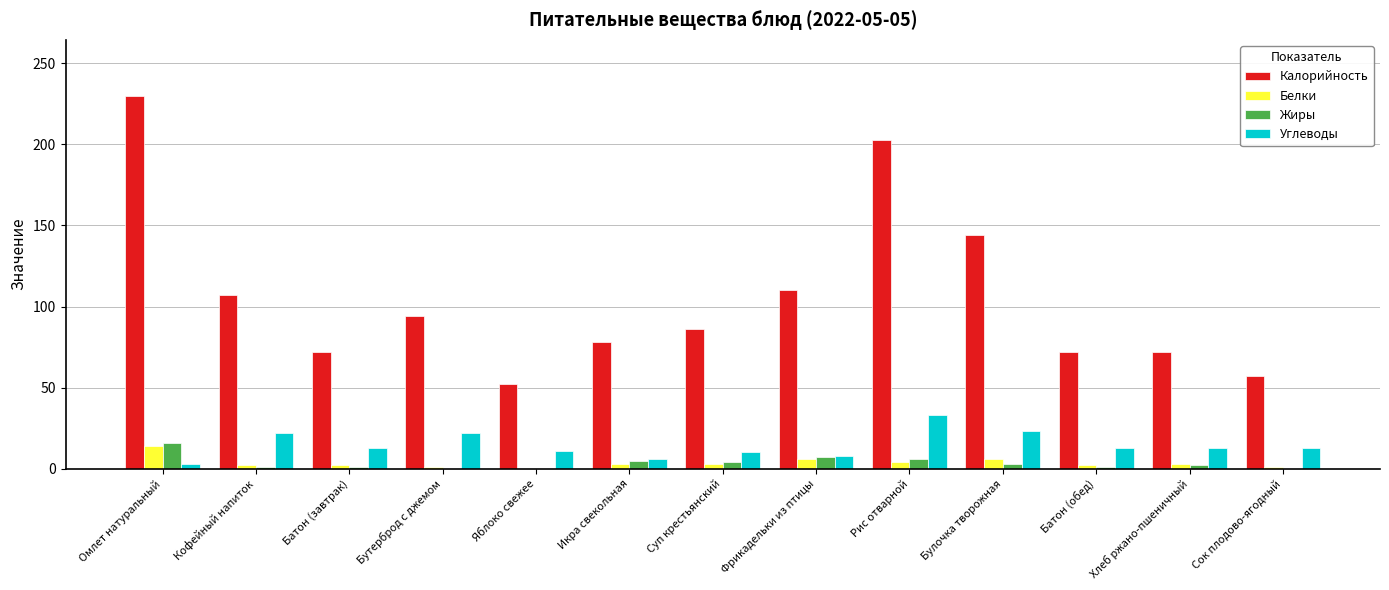

What are all the series names shown in the legend?

Калорийность, Белки, Жиры, Углеводы